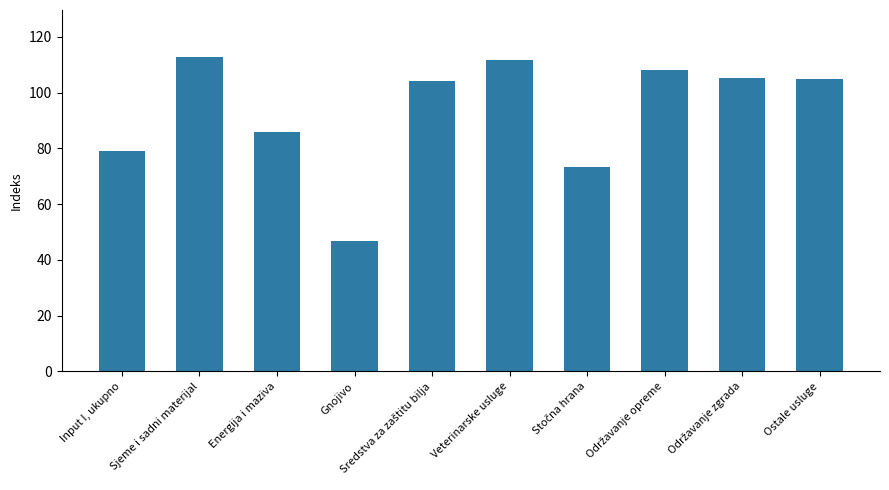

What is the change in value from Sjeme i sadni materijal to Ostale usluge?

-8.0